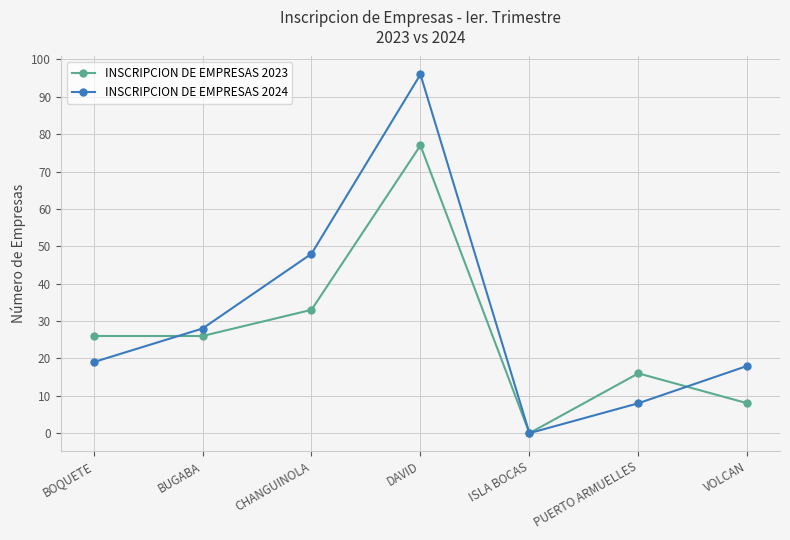

At DAVID, list the series in order from smallest to largest.

INSCRIPCION DE EMPRESAS 2023, INSCRIPCION DE EMPRESAS 2024